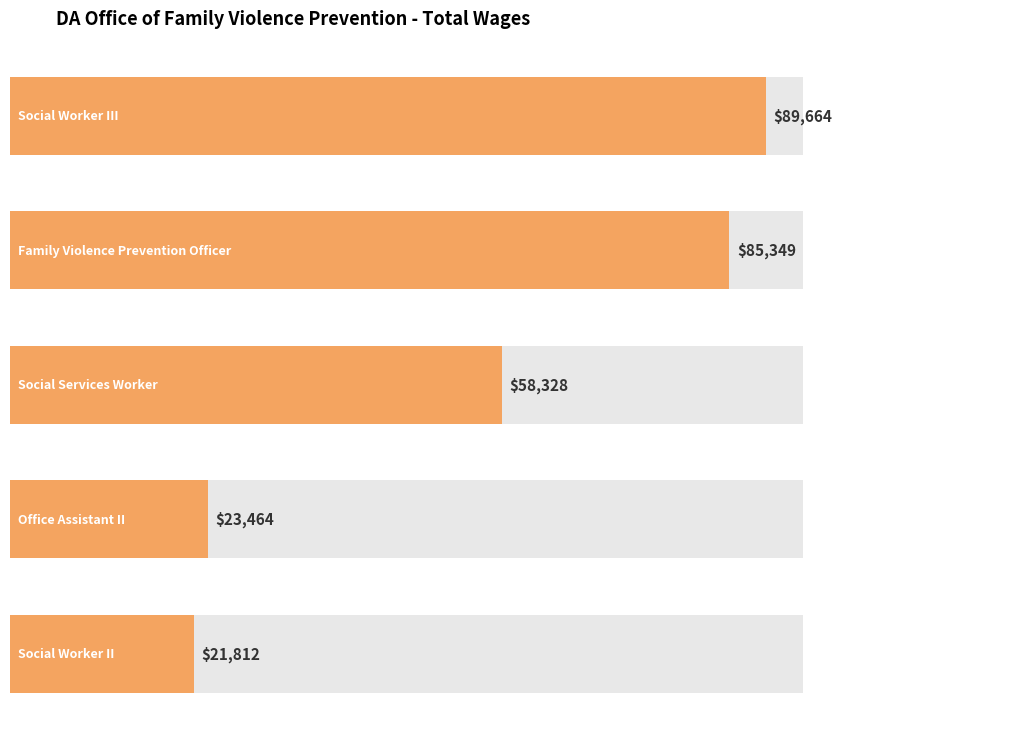

What is the sum of all values?

278617